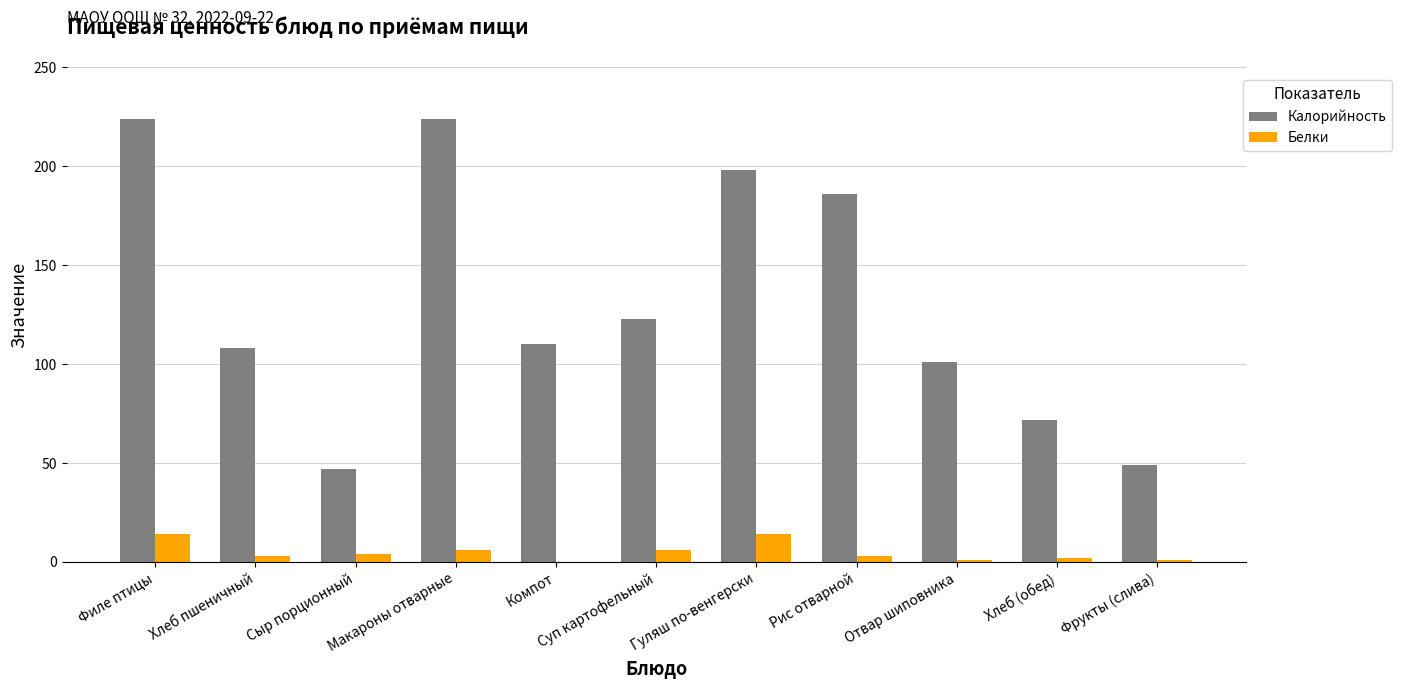

Is the value of Белки at Отвар шиповника greater than the value of Калорийность at Макароны отварные?

No